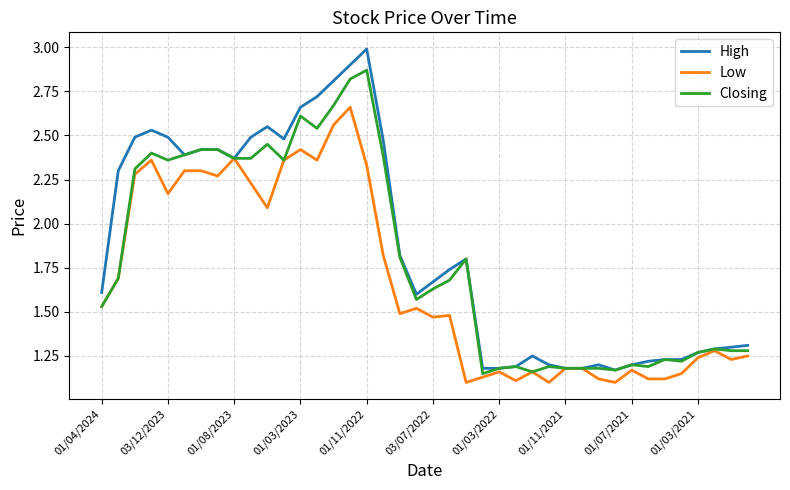

What is the highest value of the High series?

3.0